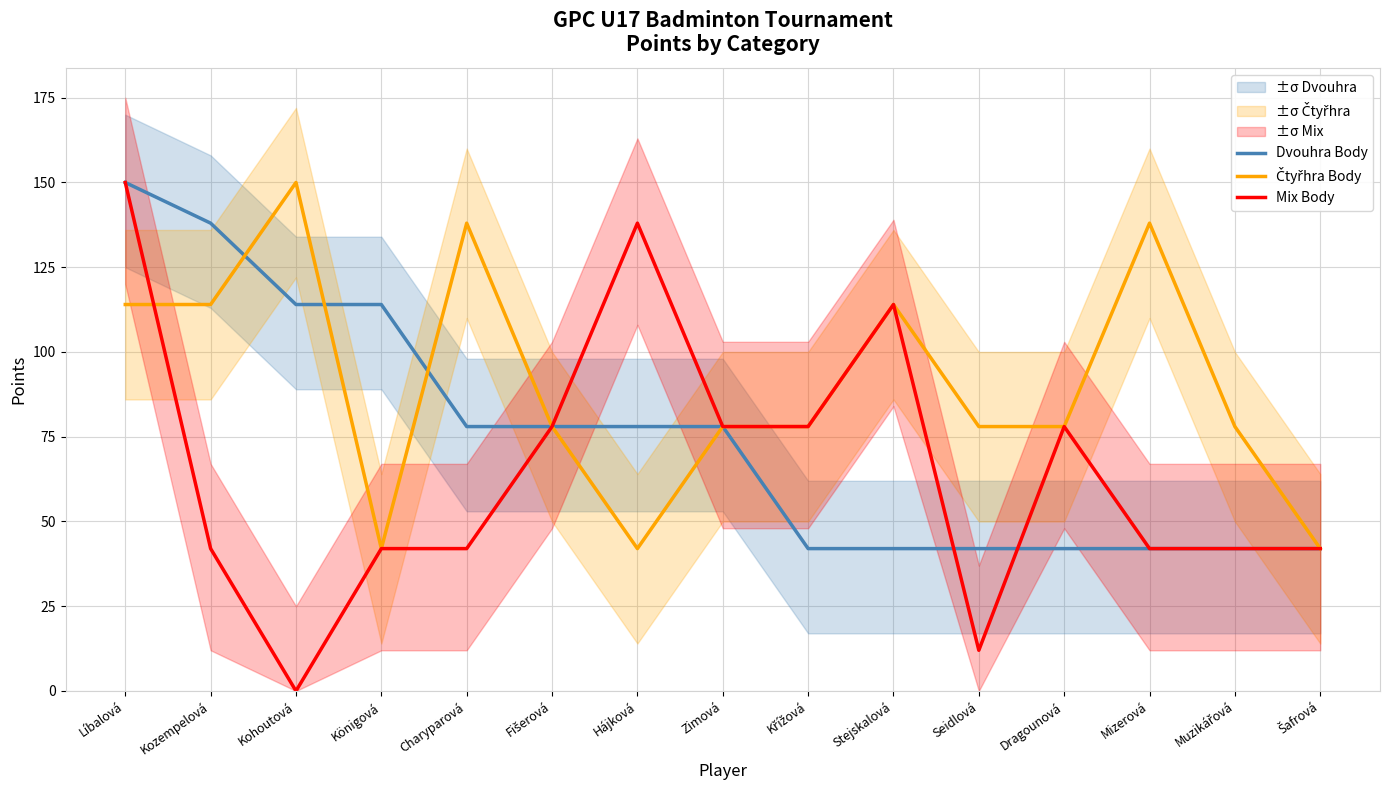

Where is the first local minimum for Čtyřhra Body?

Königová